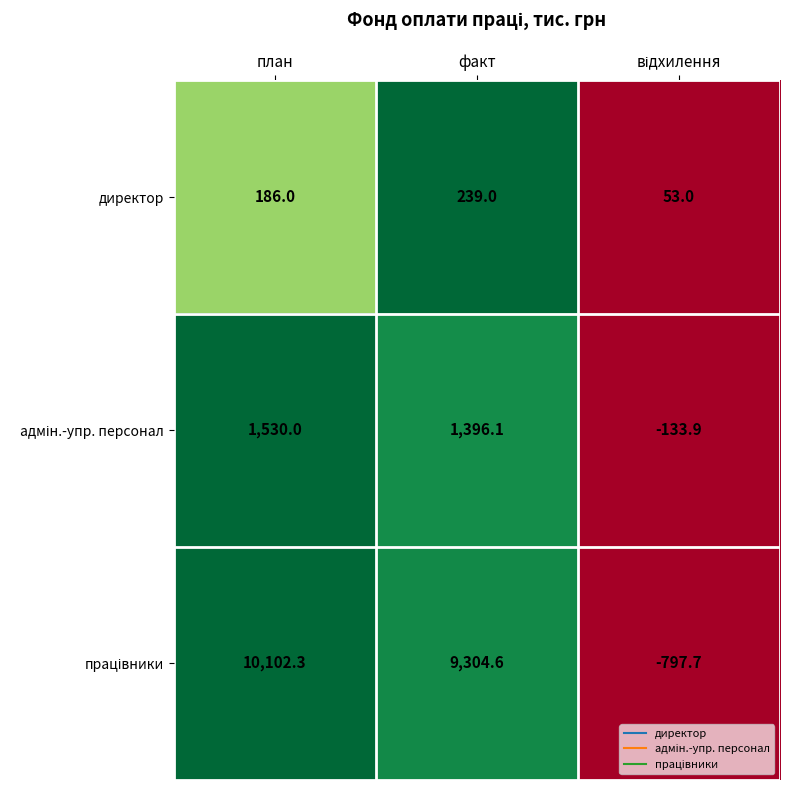

At which label is директор closest to 146?

план